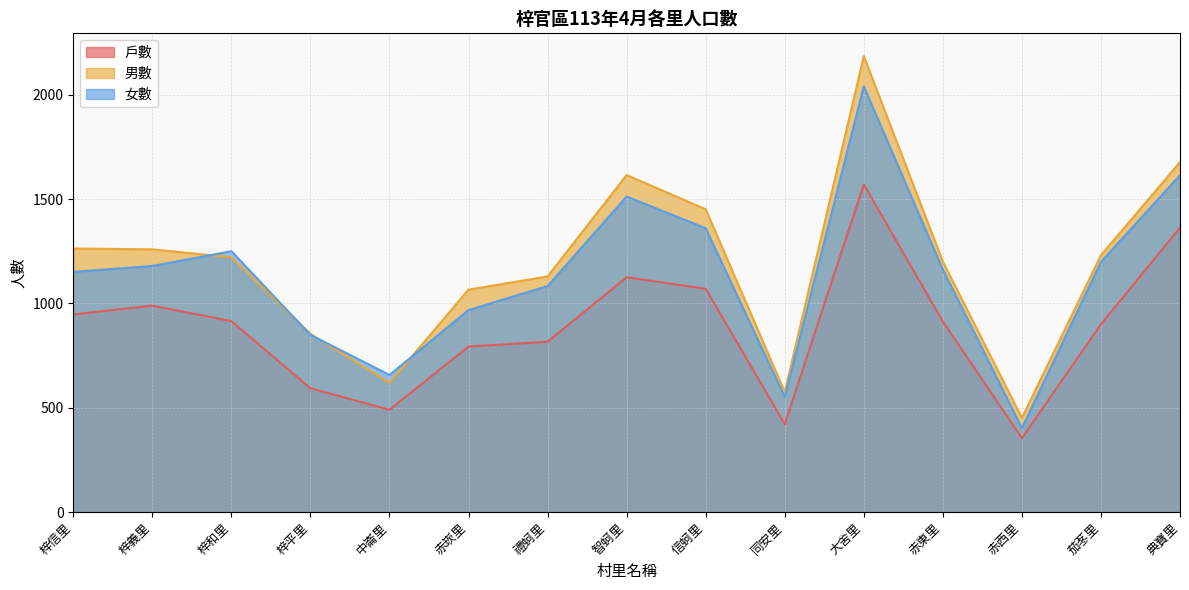

List the series in order of their overall mean, highest first.

男數, 女數, 戶數